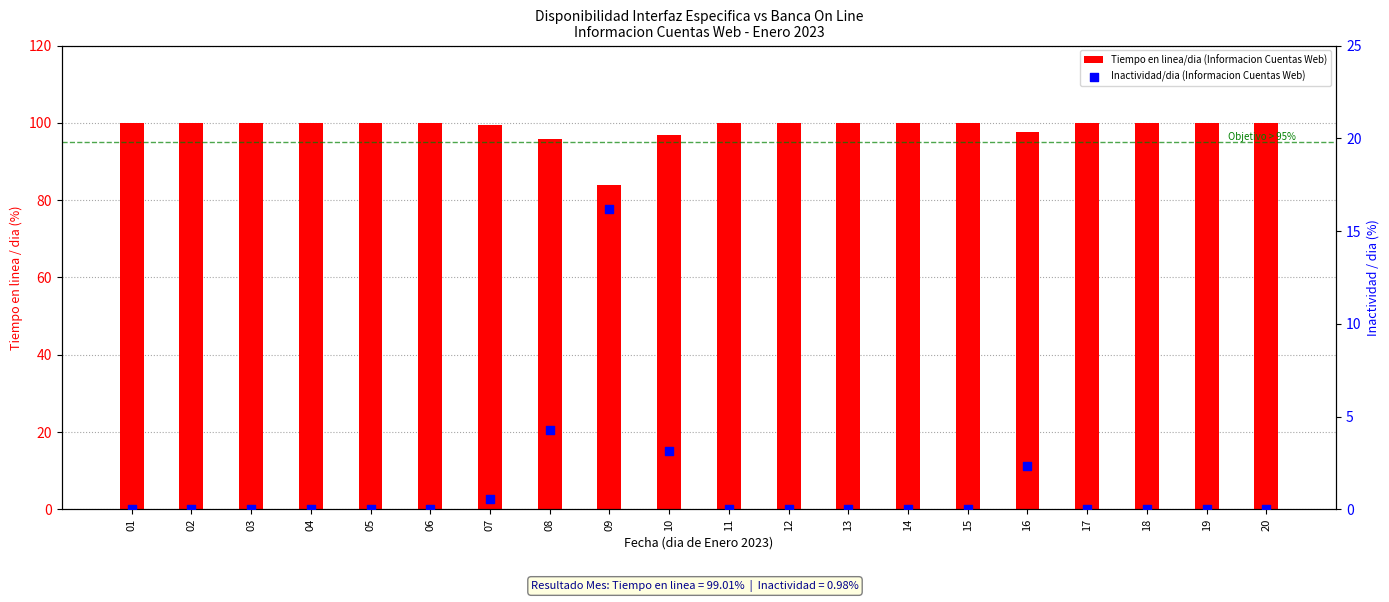

What are all the series names shown in the legend?

Tiempo en linea/dia (Informacion Cuentas Web), Inactividad/dia (Informacion Cuentas Web)